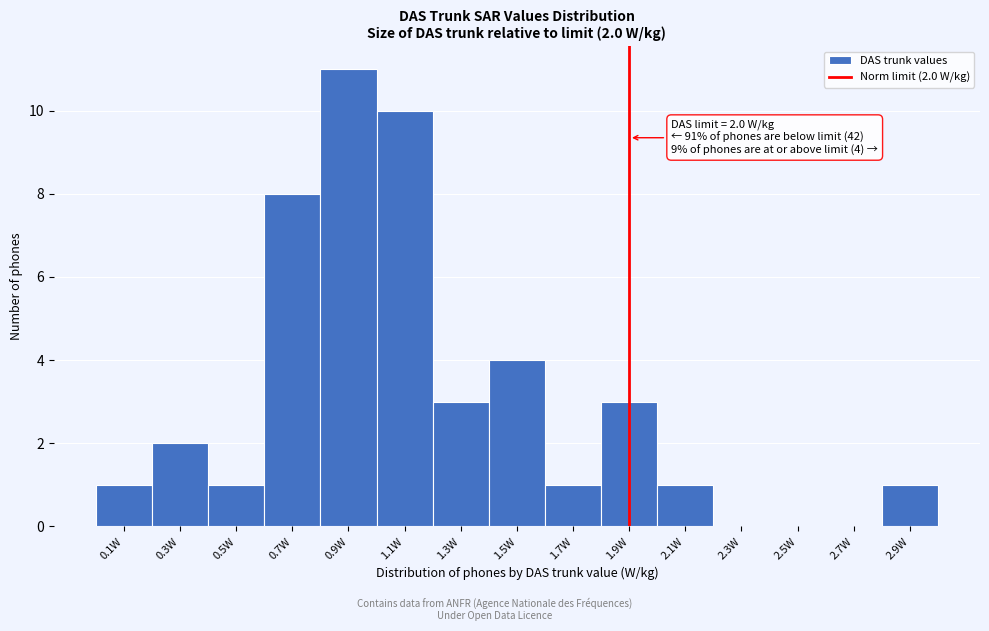

Reading left to right, extract all data points from this chart.

0.1W=1	0.3W=2	0.5W=1	0.7W=8	0.9W=11	1.1W=10	1.3W=3	1.5W=4	1.7W=1	1.9W=3	2.1W=1	2.3W=0	2.5W=0	2.7W=0	2.9W=1